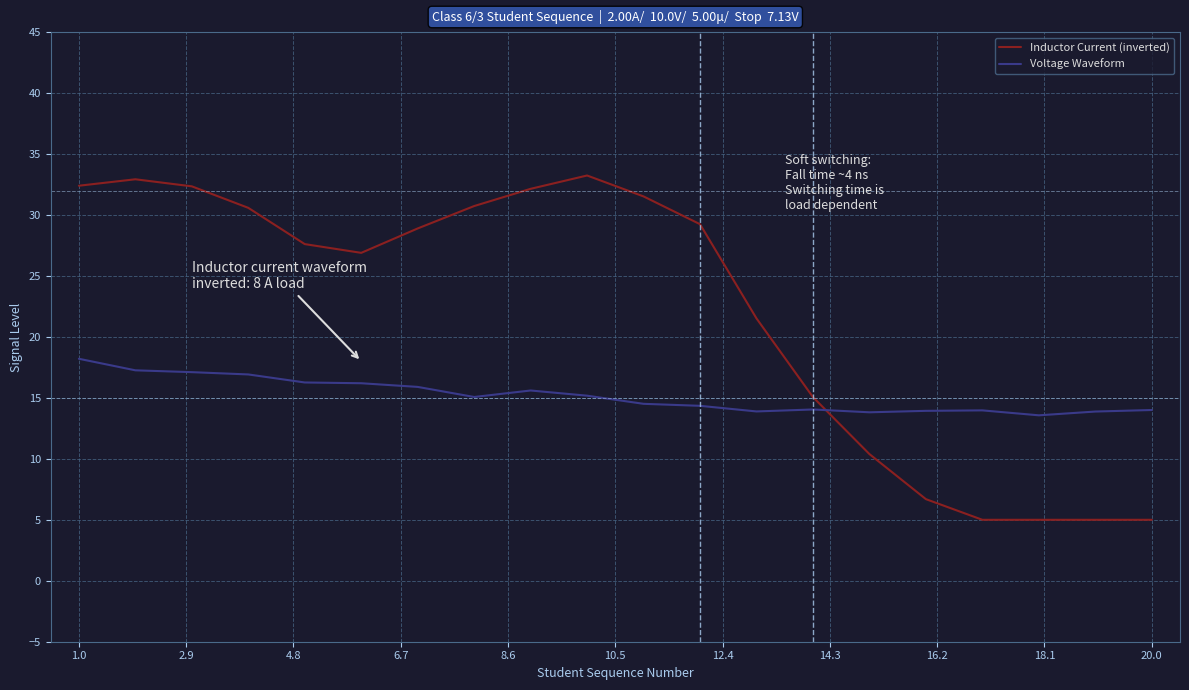

Does the chart display data point markers on the line(s)?

No